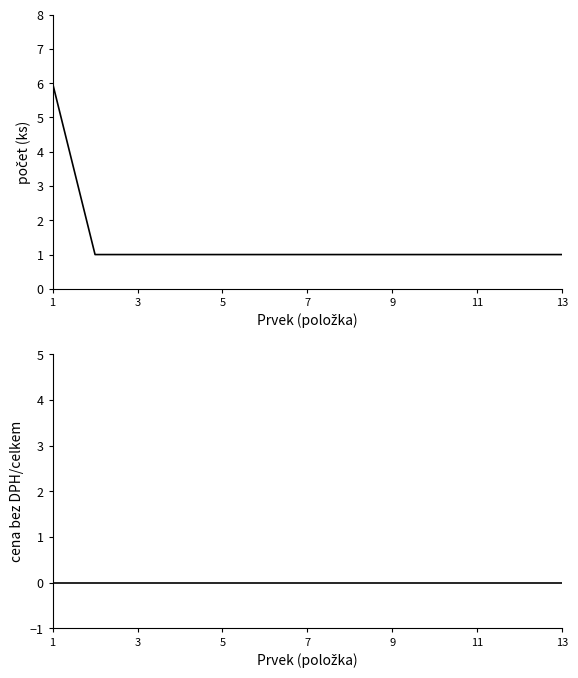

What is the total value across all series at 7?

1